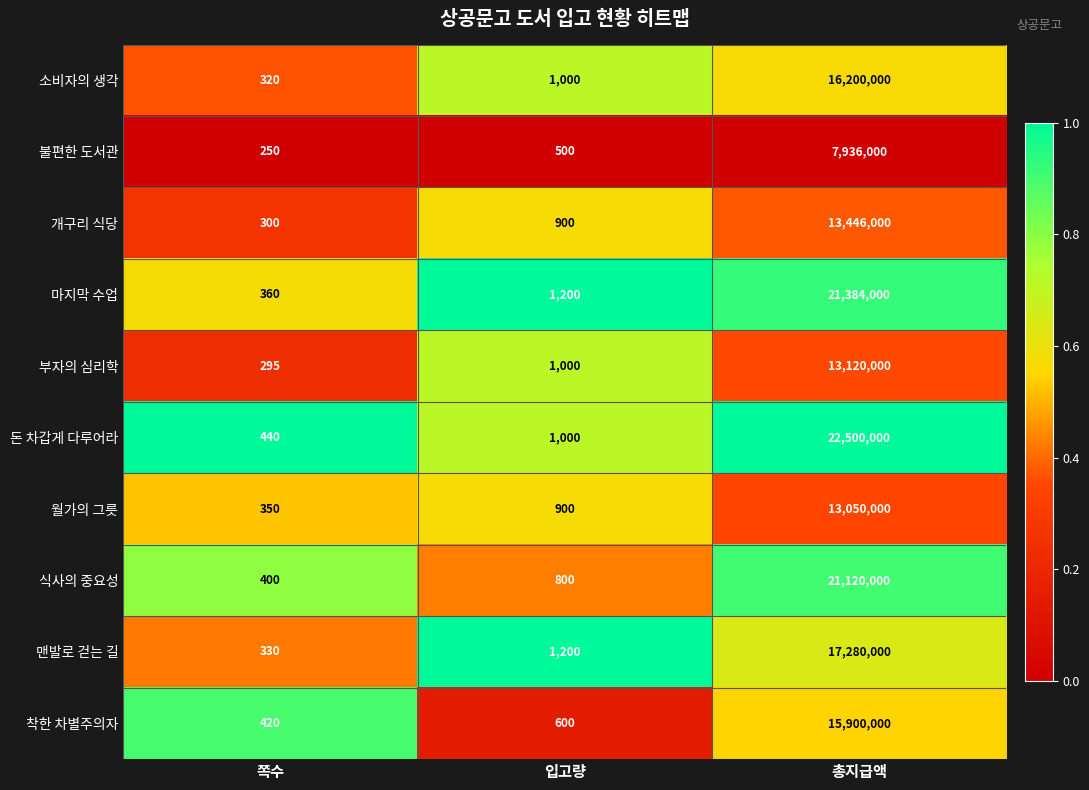

Reading left to right, what are all the values shown in this chart?

소비자의 생각: 320	1000	16200000
불편한 도서관: 250	500	7936000
개구리 식당: 300	900	13446000
마지막 수업: 360	1200	21384000
부자의 심리학: 295	1000	13120000
돈 차갑게 다루어라: 440	1000	22500000
월가의 그릇: 350	900	13050000
식사의 중요성: 400	800	21120000
맨발로 걷는 길: 330	1200	17280000
착한 차별주의자: 420	600	15900000